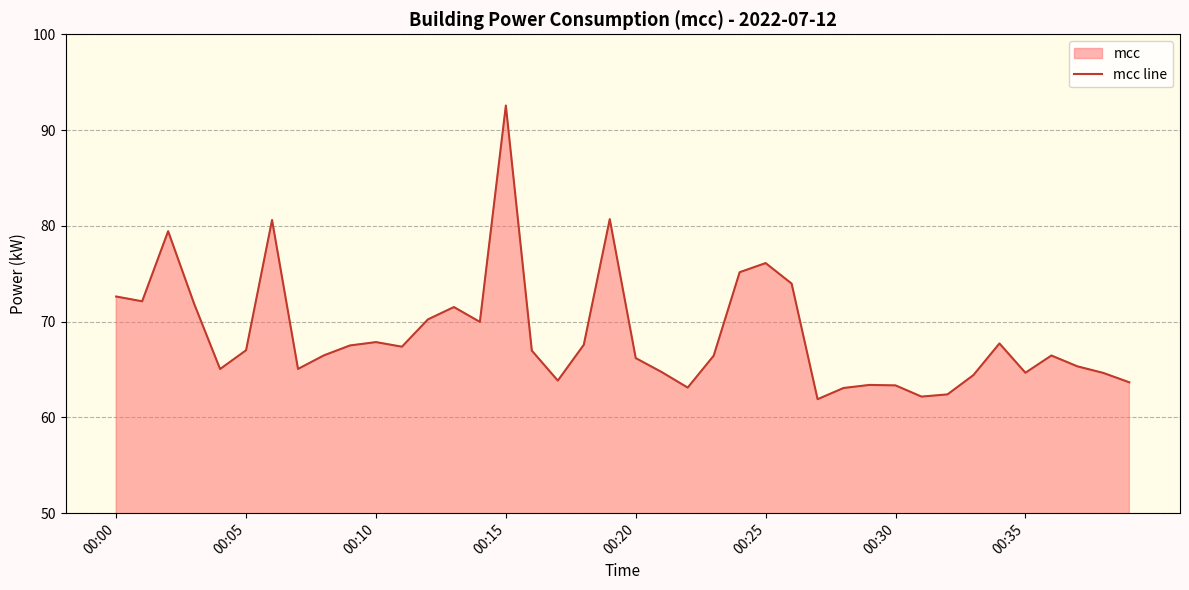

Reading right to left, transcribe all the data shown in this chart.

63.7	64.6	65.3	66.5	64.7	67.7	64.4	62.4	62.2	63.3	63.4	63.1	61.9	74.0	76.1	75.2	66.4	63.1	64.7	66.2	80.7	67.6	63.8	67.0	92.6	70.0	71.5	70.2	67.4	67.9	67.5	66.5	65.1	80.6	67.0	65.0	71.9	79.4	72.1	72.6